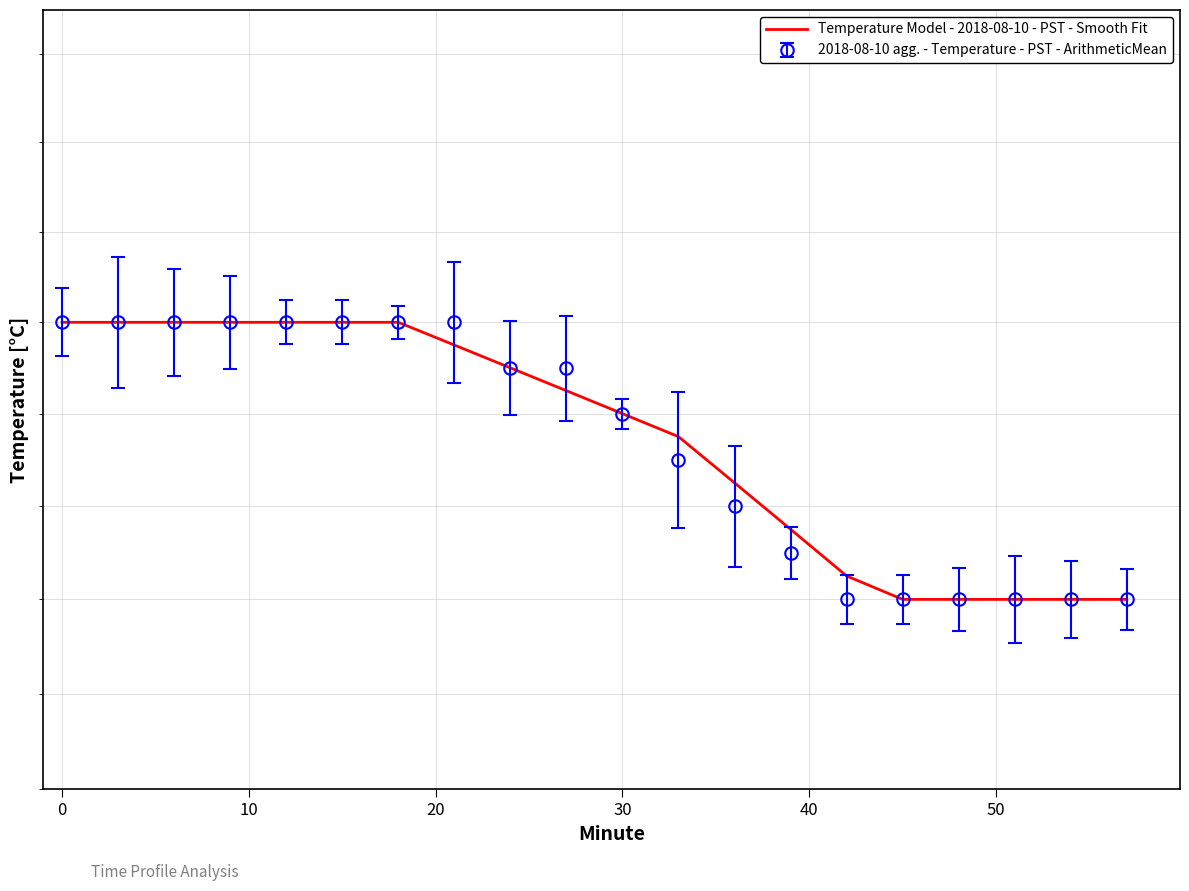

Is this an area chart (filled region under the line)?

No